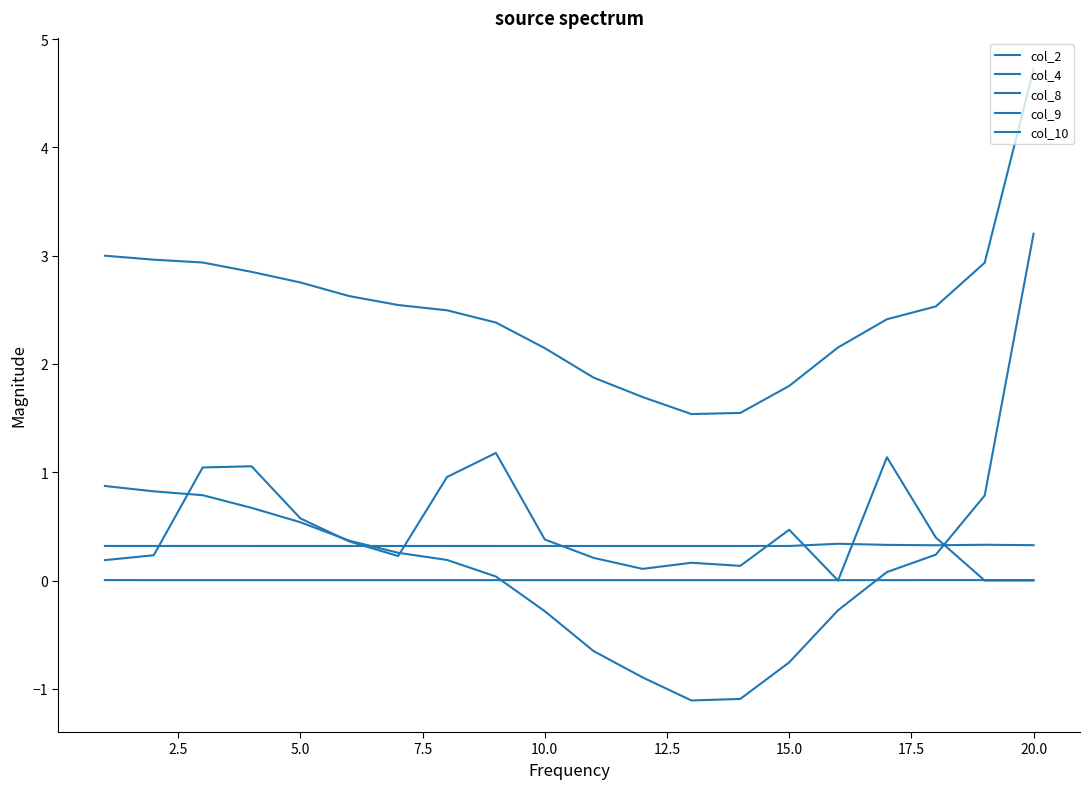

At how many categories does at least one series exceed 4?

1